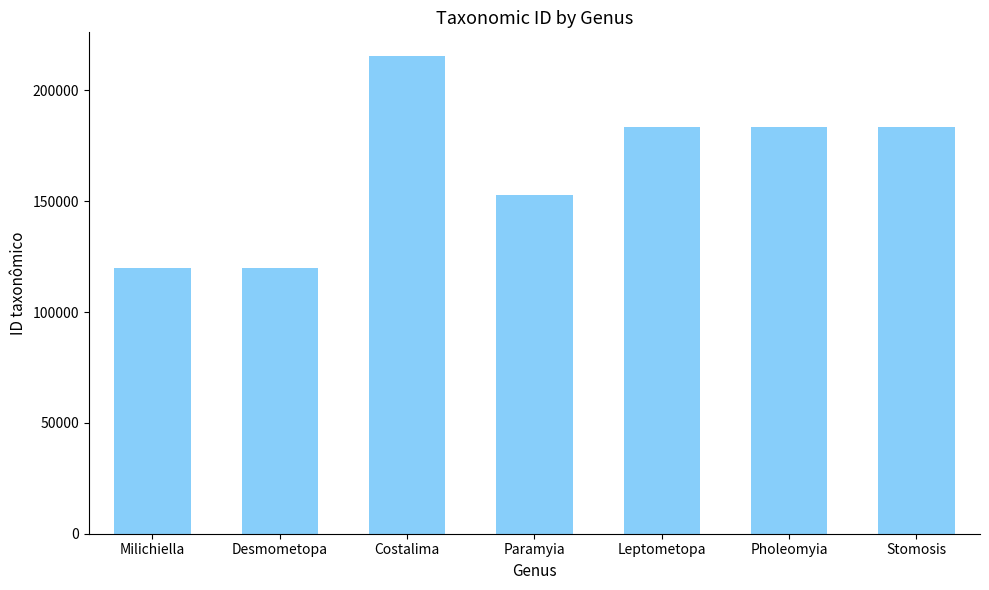

What is the value of the 2nd bar from the left?

119931